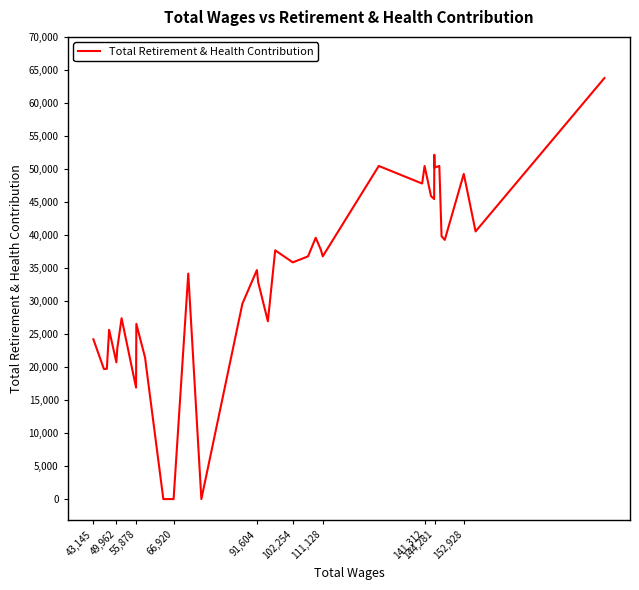

What is the maximum value shown in the chart?

63771